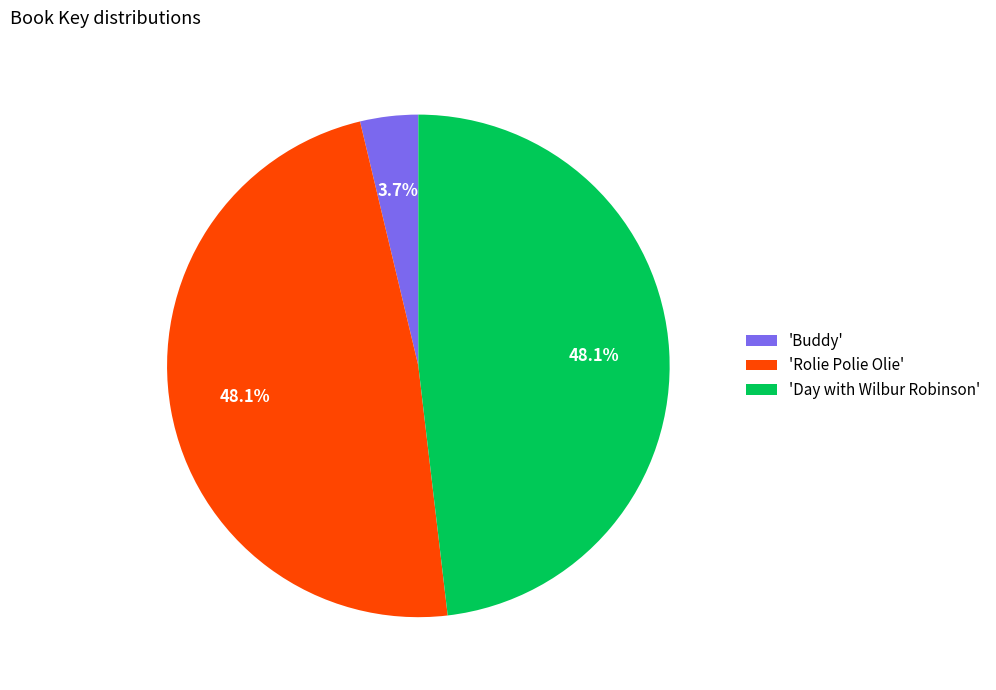

Is there a majority slice in this chart?

No